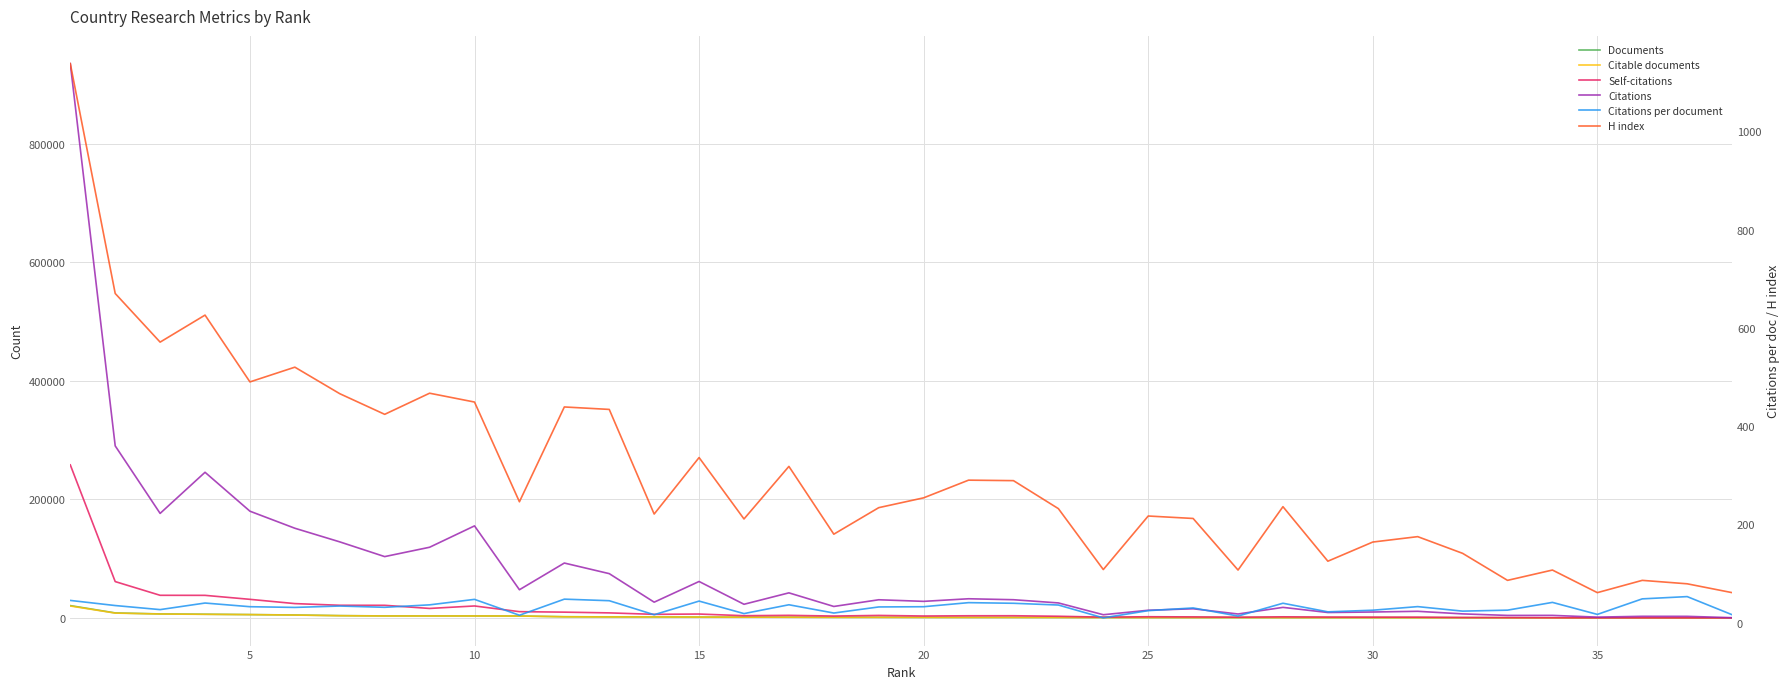

Reading right to left, what are all the values shown in this chart?

Documents: 21.0	49.0	55.0	77.0	103.0	164.0	288.0	341.0	393.0	414.0	450.0	490.0	515.0	529.0	551.0	705.0	779.0	794.0	862.0	959.0	989.0	1163.0	1252.0	1402.0	1654.0	1675.0	1938.0	3166.0	3282.0	3297.0	3319.0	3800.0	4893.0	5562.0	6167.0	6667.0	8353.0	20715.0
Citable documents: 21.0	46.0	54.0	75.0	99.0	163.0	285.0	327.0	380.0	413.0	438.0	488.0	500.0	519.0	544.0	690.0	756.0	779.0	830.0	941.0	974.0	1134.0	1229.0	1362.0	1647.0	1640.0	1873.0	3145.0	3220.0	3236.0	3226.0	3708.0	4761.0	5537.0	5986.0	6556.0	8079.0	20056.0
Self-citations: 27.0	156.0	203.0	158.0	342.0	537.0	674.0	1207.0	1247.0	1366.0	1784.0	1125.0	1658.0	1926.0	1232.0	2730.0	3608.0	3564.0	3170.0	4143.0	3110.0	4279.0	3680.0	6476.0	5981.0	8430.0	9670.0	10503.0	20100.0	15925.0	21212.0	21276.0	24095.0	31293.0	38018.0	38102.0	61240.0	258154.0
Citations: 337.0	2594.0	2658.0	1285.0	4238.0	4156.0	6728.0	11098.0	9914.0	9078.0	17736.0	6556.0	15368.0	12870.0	5312.0	25222.0	30644.0	32257.0	27882.0	30570.0	19272.0	42231.0	22961.0	61423.0	26502.0	74648.0	92538.0	47485.0	155231.0	119176.0	103399.0	128249.0	151241.0	179996.0	245680.0	176290.0	290209.0	935256.0
Citations per document: 16.1	52.9	48.3	16.7	41.1	25.3	23.4	32.5	25.2	21.9	39.4	13.4	29.8	24.3	9.6	35.8	39.3	40.6	32.4	31.9	19.5	36.3	18.3	43.8	16.0	44.6	47.8	15.0	47.3	36.1	31.1	33.8	30.9	32.4	39.8	26.4	34.7	45.1
H index: 61.0	79.0	86.0	61.0	107.0	86.0	141.0	175.0	164.0	125.0	236.0	107.0	212.0	217.0	108.0	232.0	289.0	290.0	254.0	234.0	180.0	318.0	211.0	336.0	221.0	434.0	439.0	246.0	449.0	467.0	424.0	466.0	520.0	490.0	626.0	571.0	670.0	1138.0